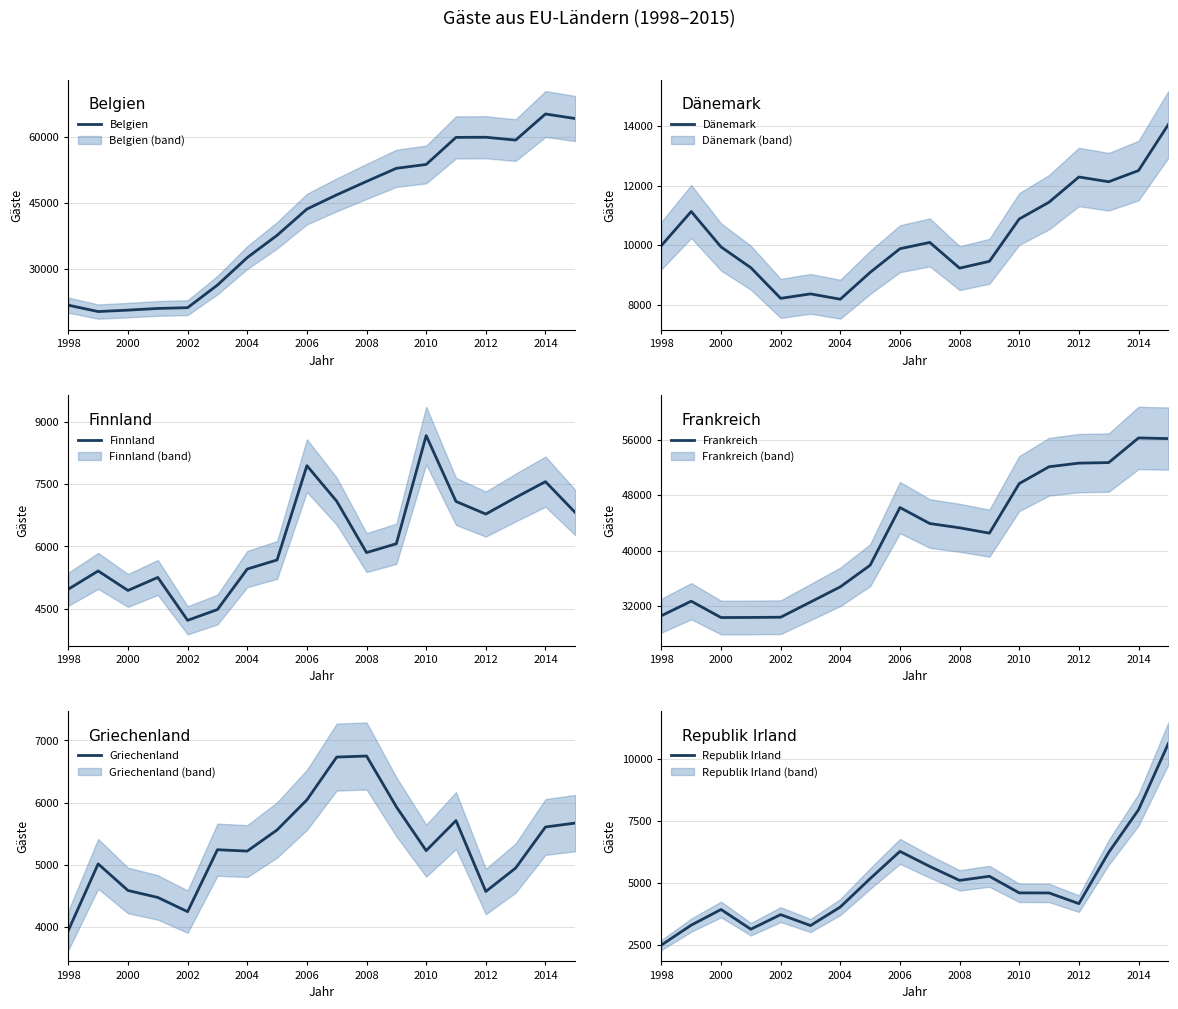

What is the difference between the second highest and minimum values in the Dänemark series?

4329